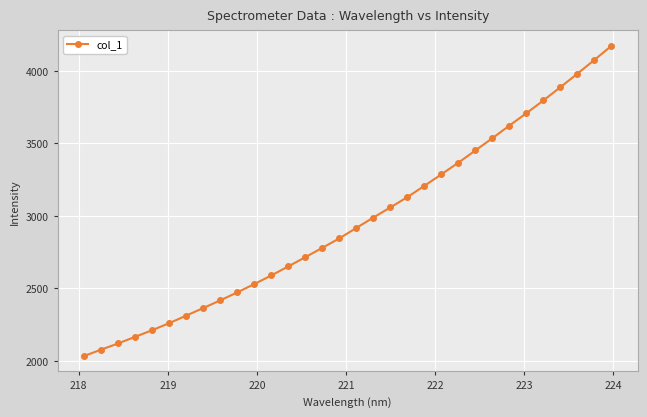

What is the minimum value shown in the chart?

2034.4